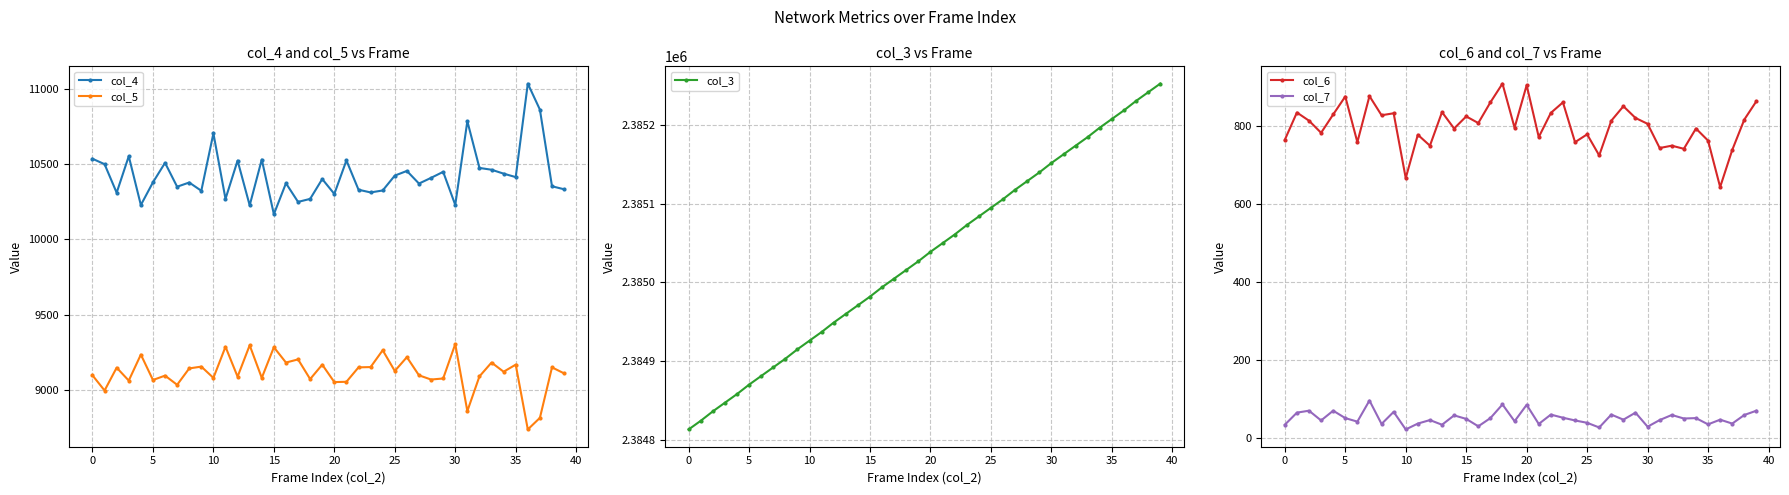

The col_7 series shows 29 at 30. True or false?

True